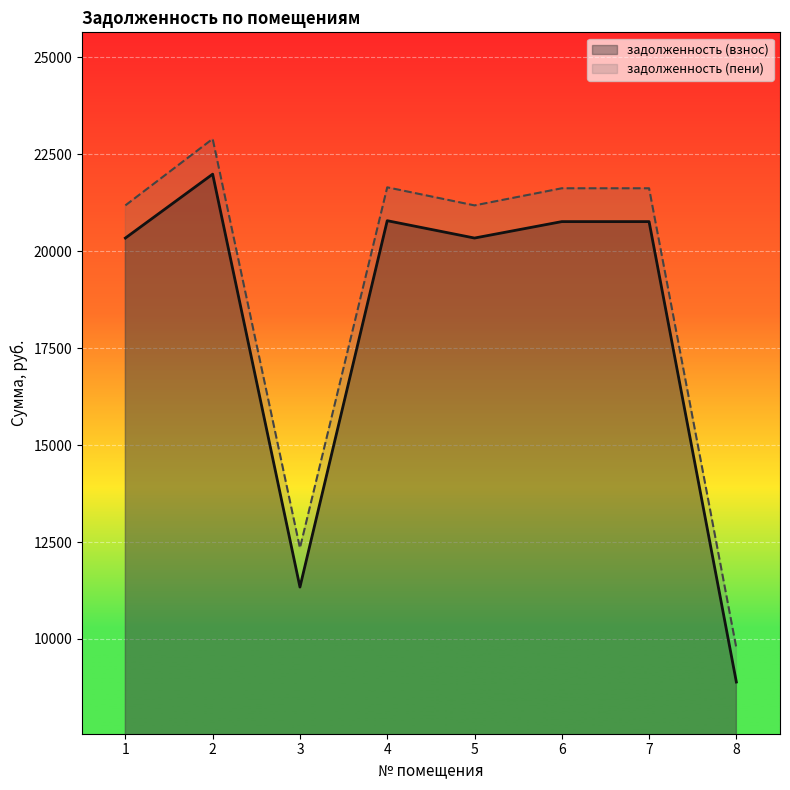

In задолженность (взнос), how many points are lower than both neighbors (excluding endpoints)?

2